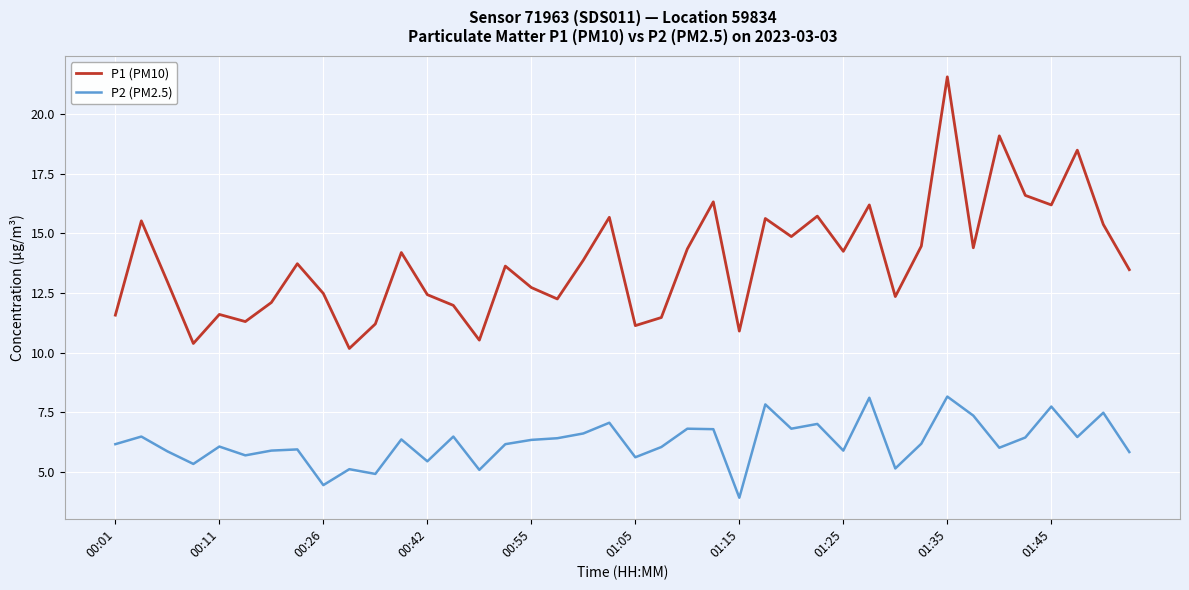

Which series has the largest total across all categories?

P1 (PM10)